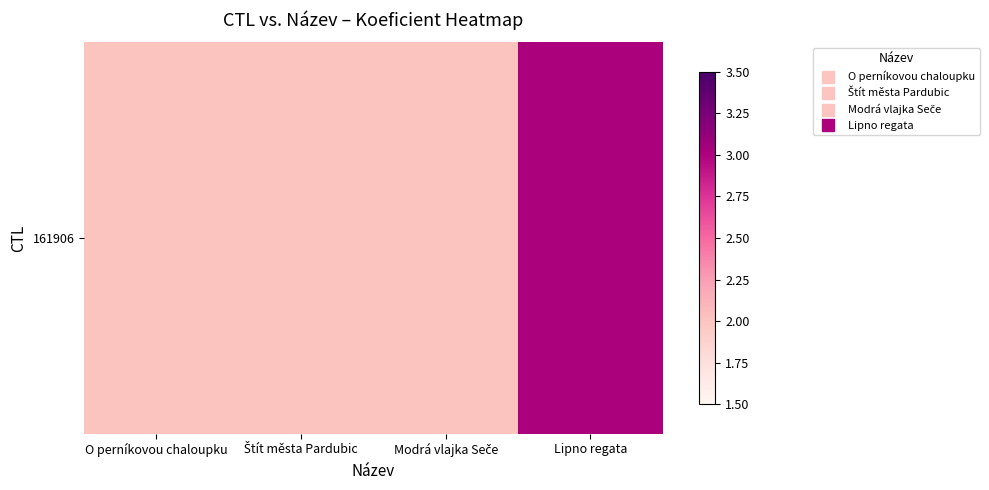

What is the minimum value shown in the chart?

2